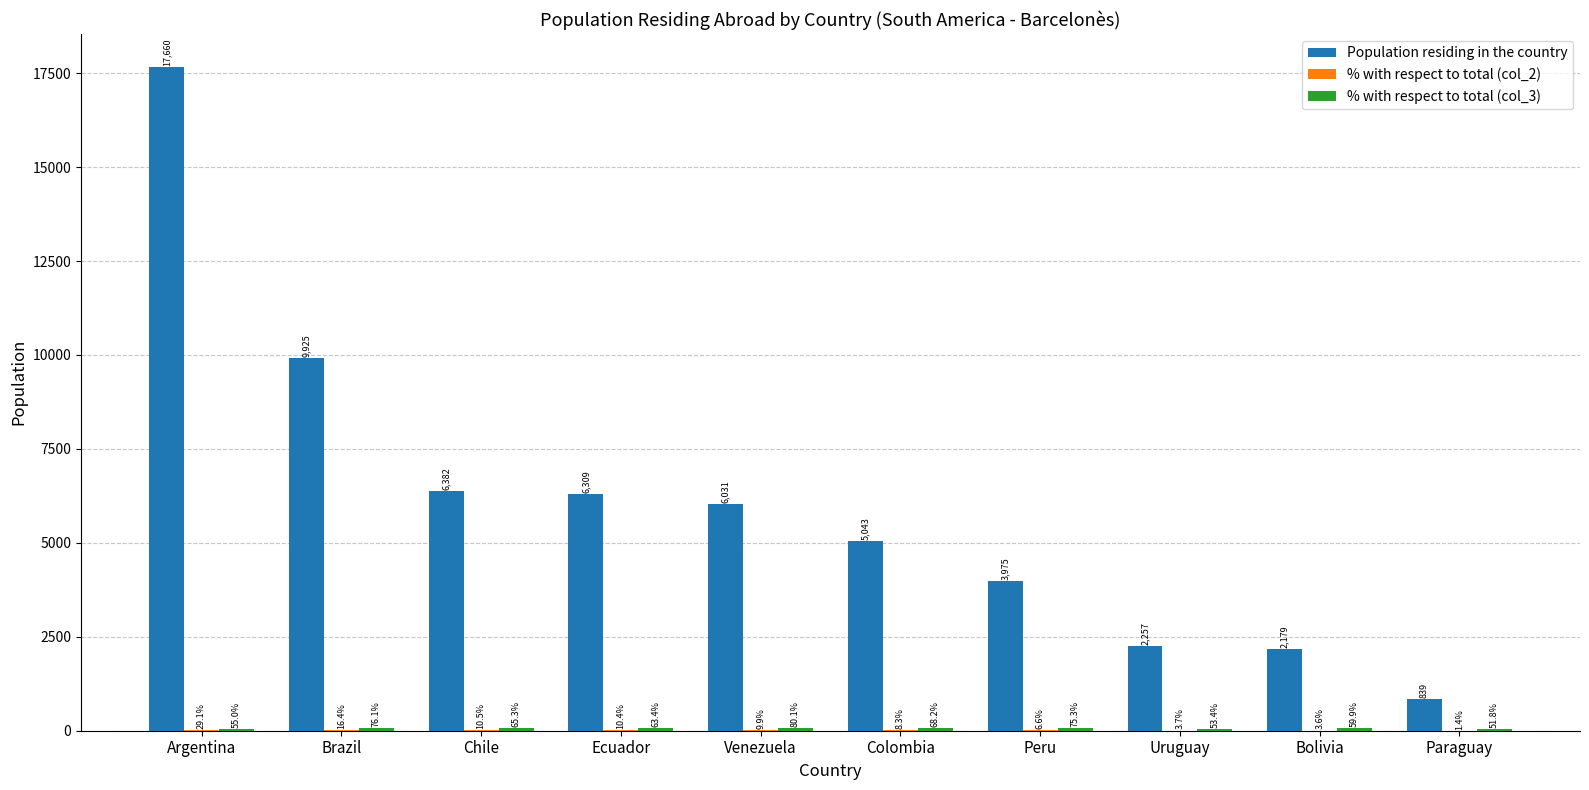

Between Argentina and Ecuador, which series saw the biggest shift?

Population residing in the country